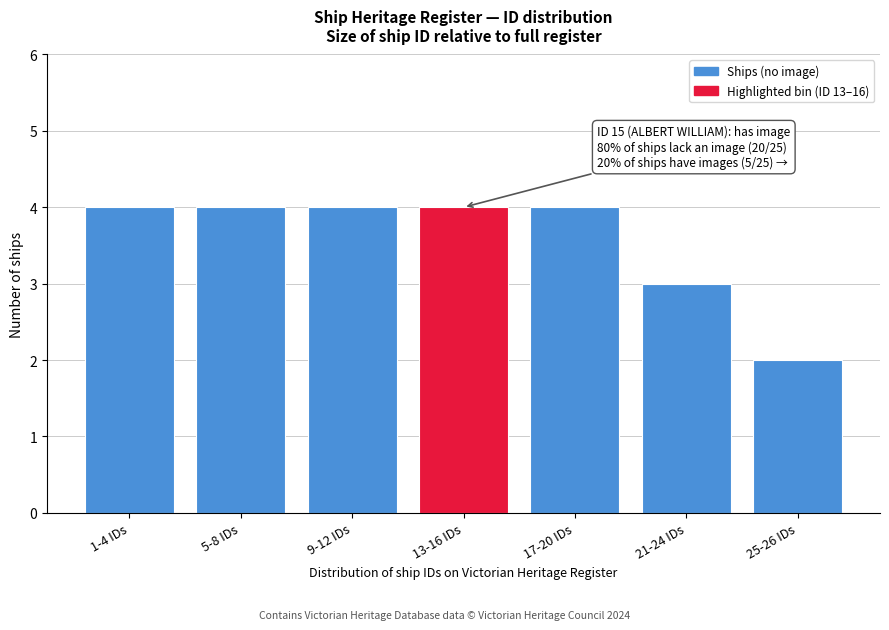

Reading right to left, list all the values displayed in this chart.

2	3	4	4	4	4	4